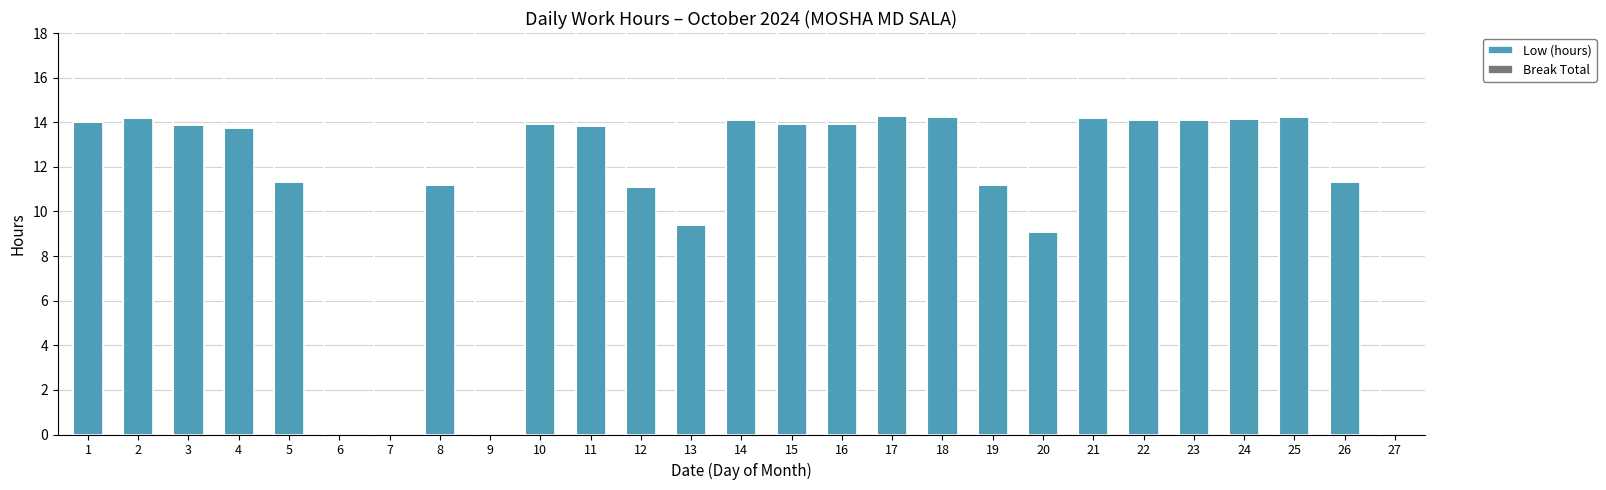

The chart shows a value of 13.7 at 4. True or false?

True